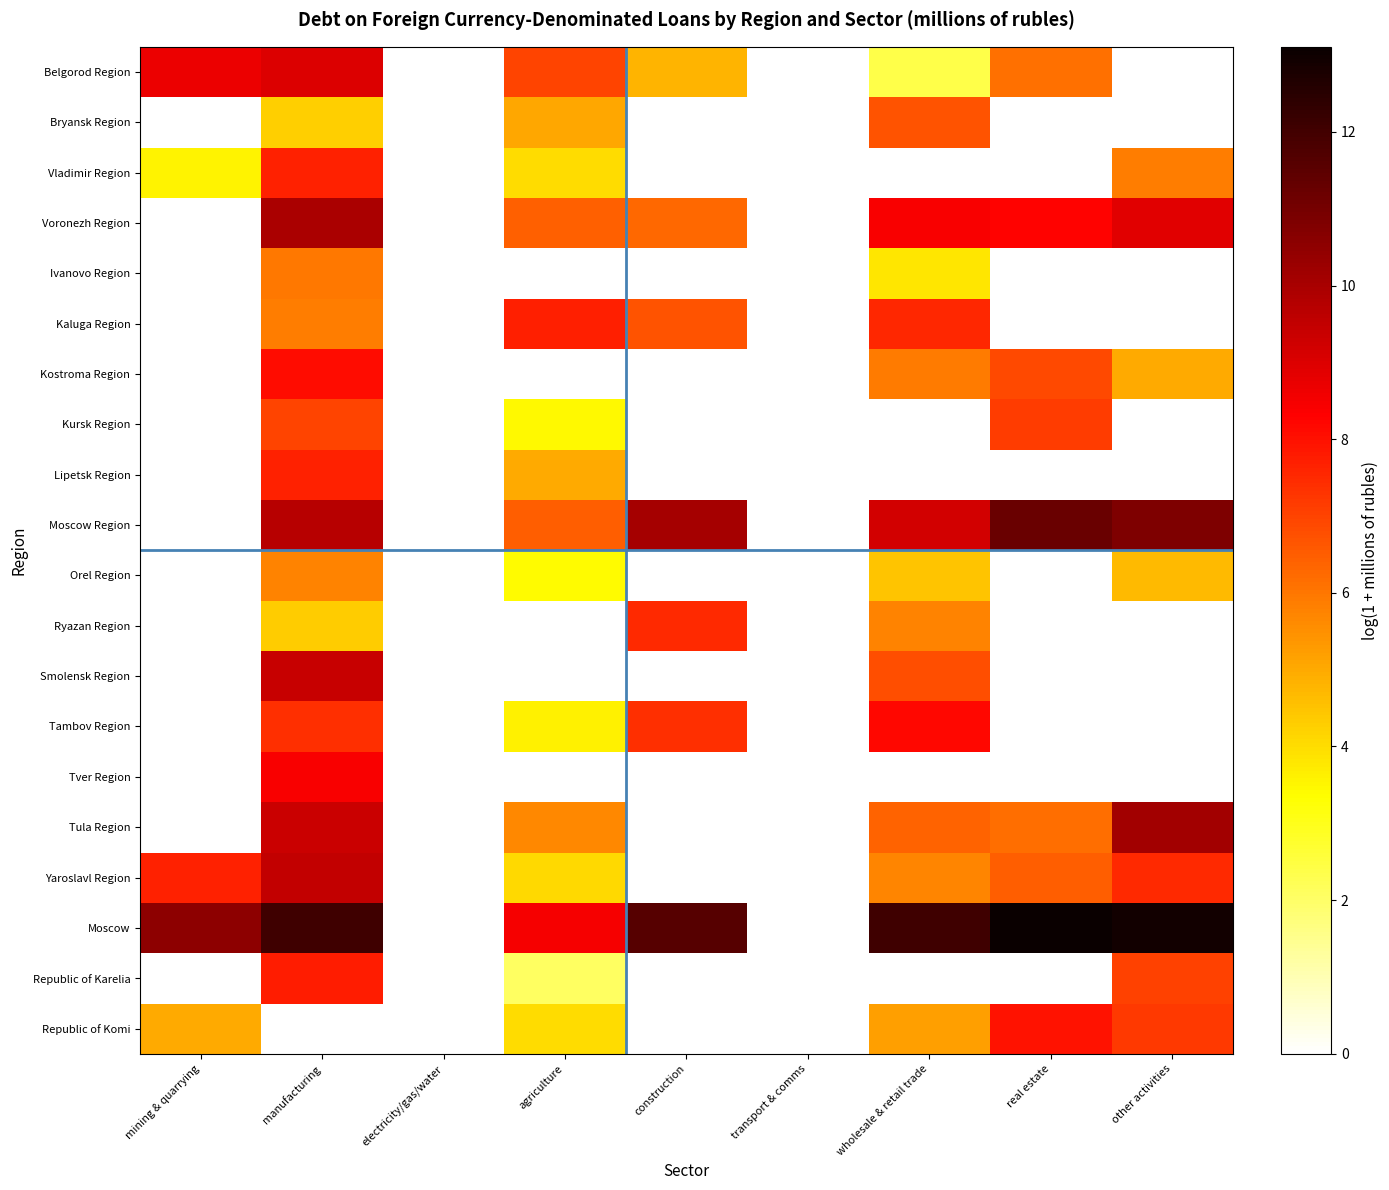

Which series has the largest total across all categories?

Moscow